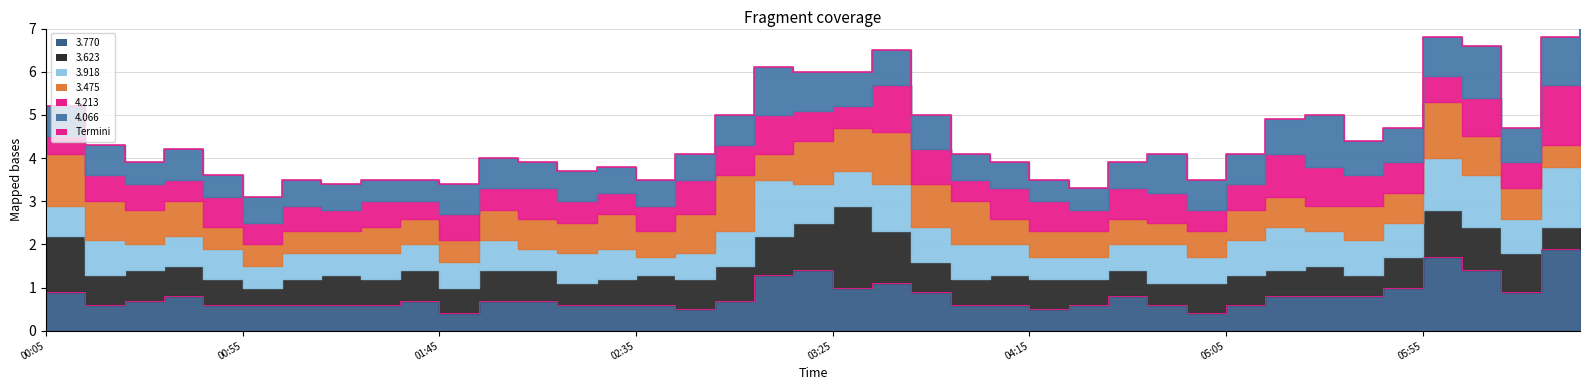

How many points are lower than both their immediate neighbors (excluding endpoints)?

11